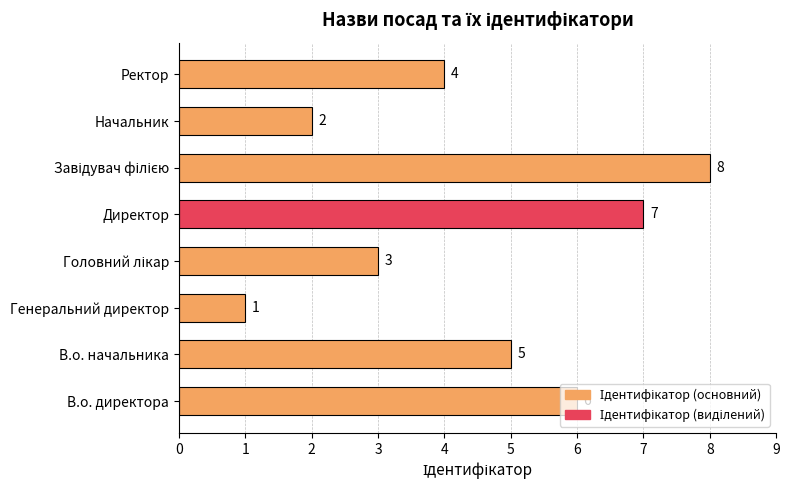

What is the sum of all values?

36